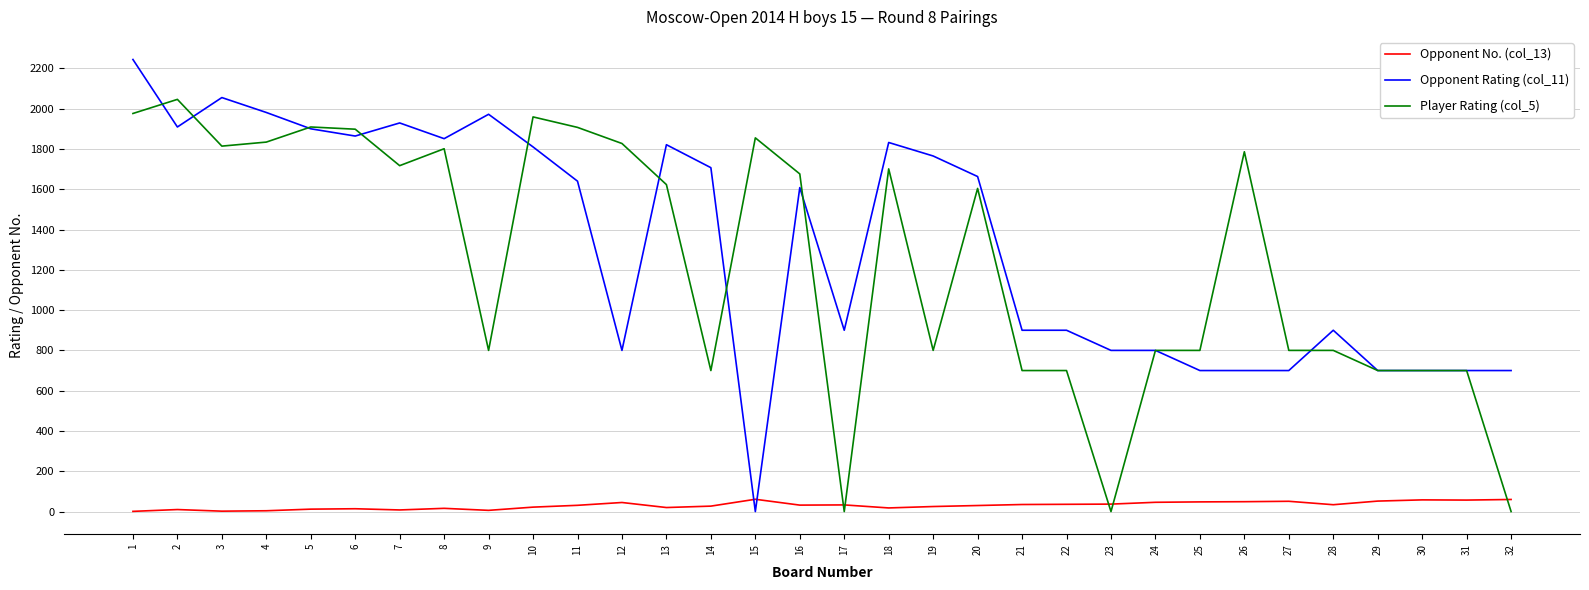

How many lines are shown in the chart?

3